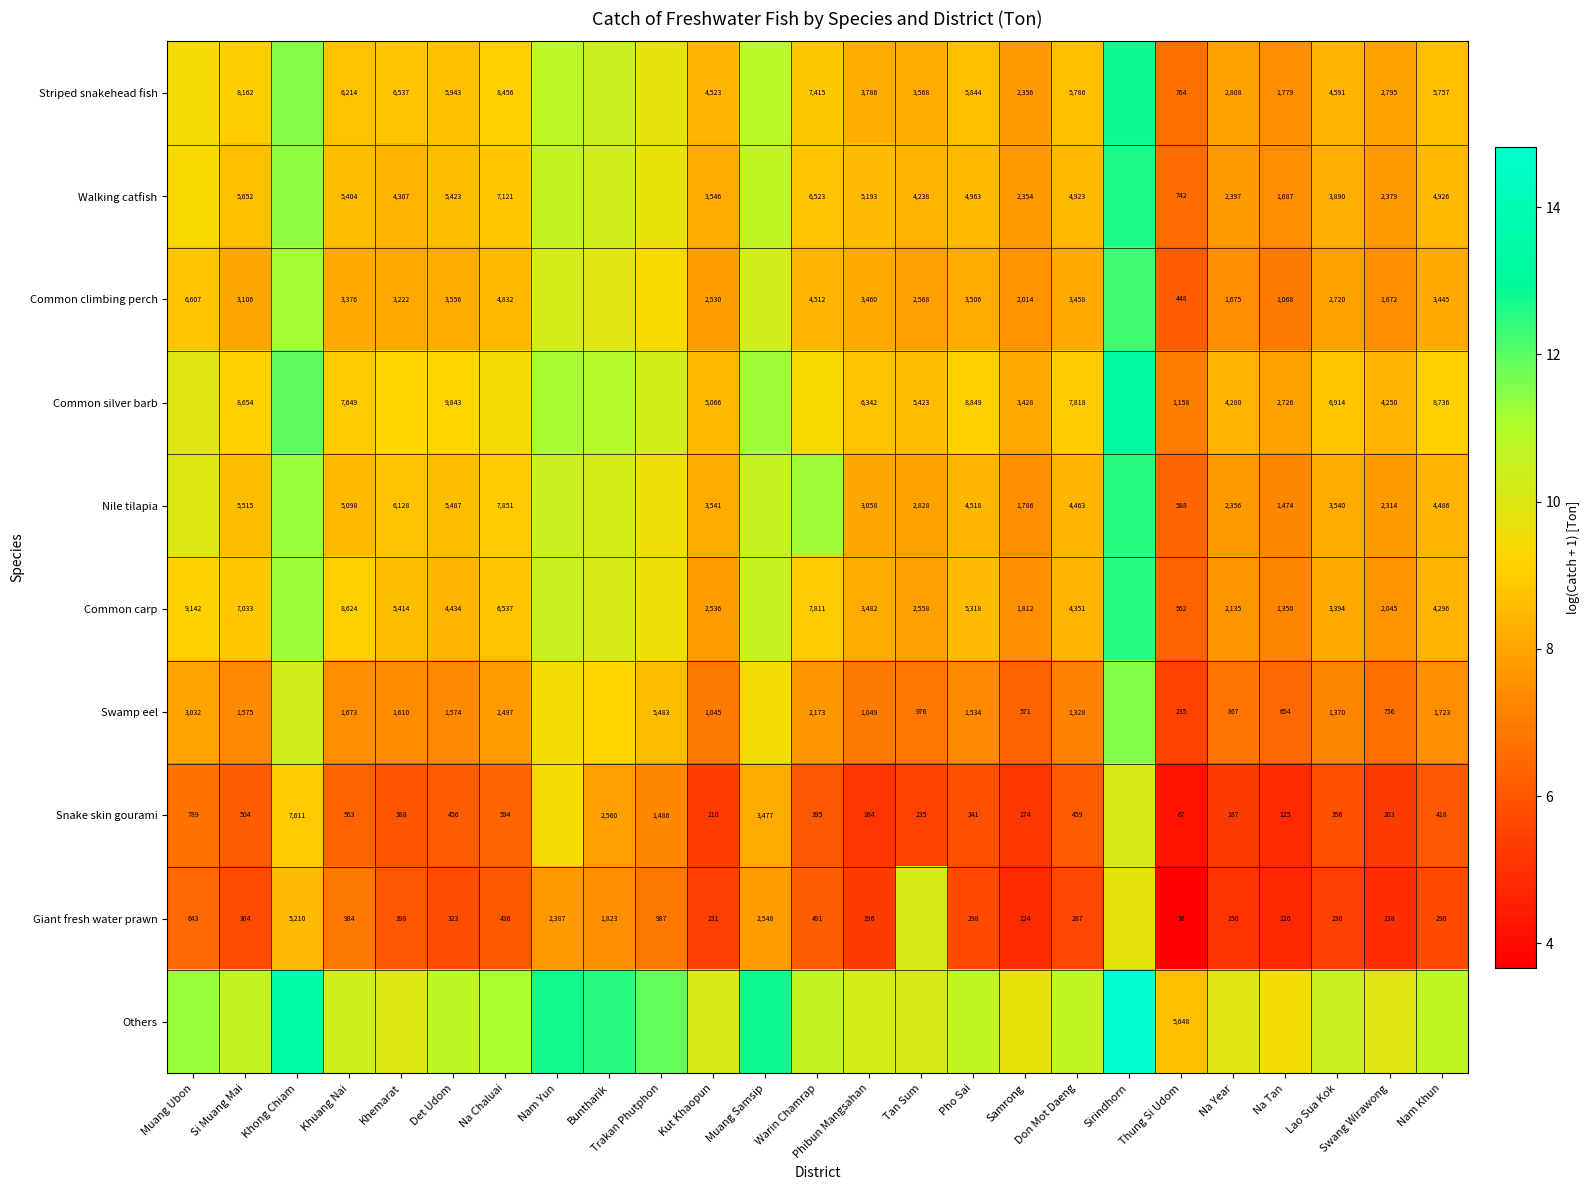

Is the value of Walking catfish at Si Muang Mai greater than the value of Nile tilapia at Thung Si Udom?

Yes